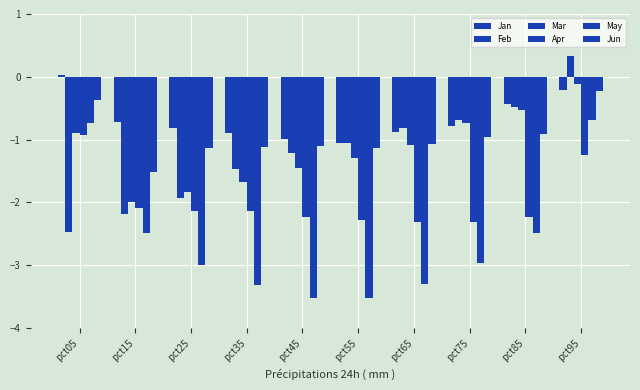

Which series has the largest total across all categories?

Jan